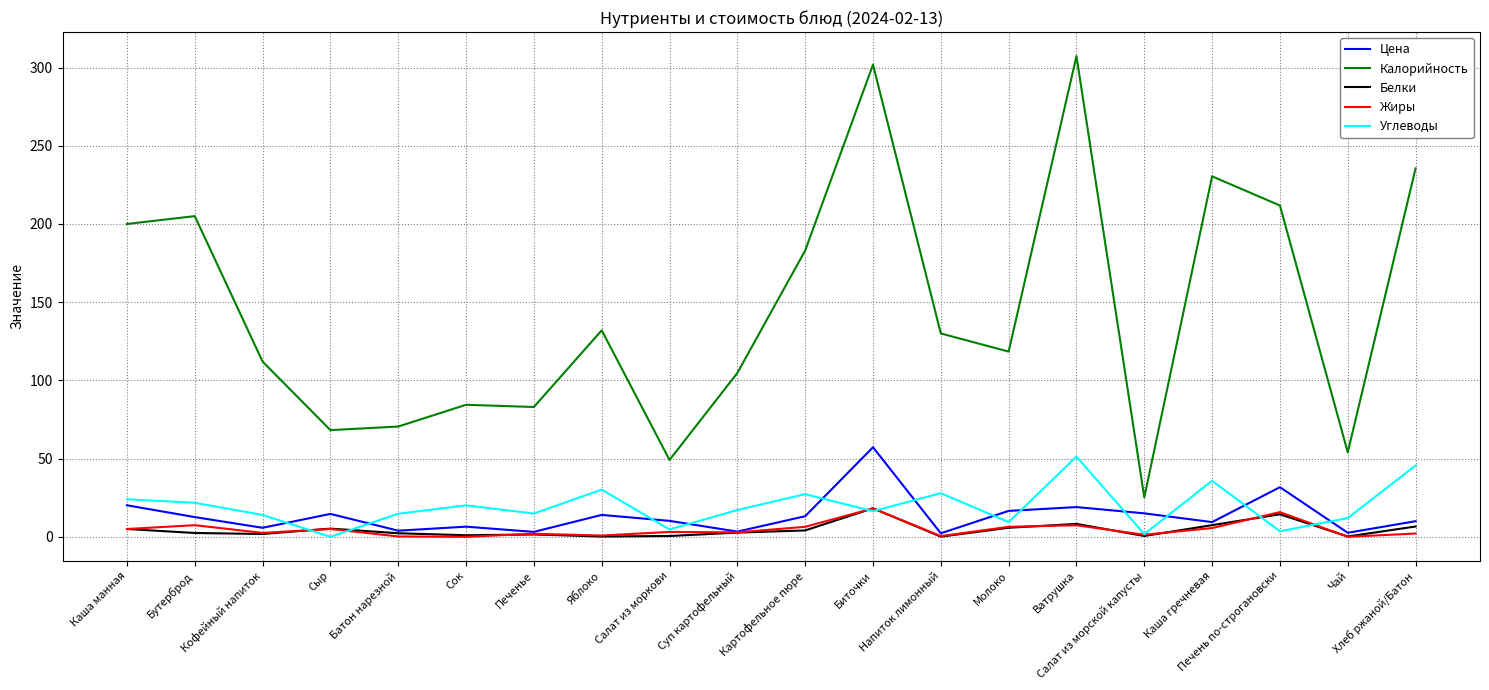

True or false: Калорийность and Цена intersect in this chart.

False